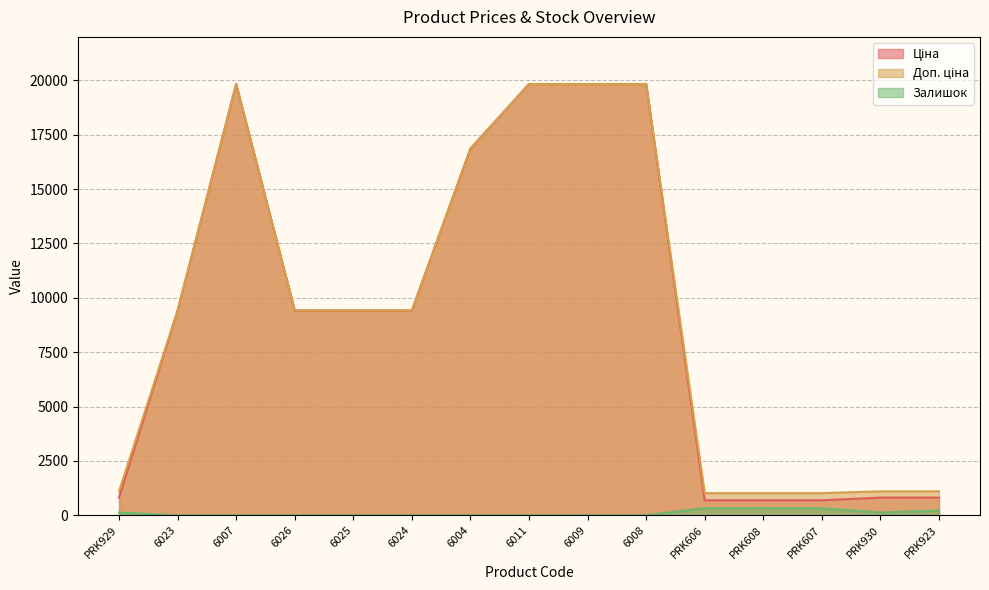

At 6023, list the series in order from smallest to largest.

Залишок, Ціна, Доп. ціна